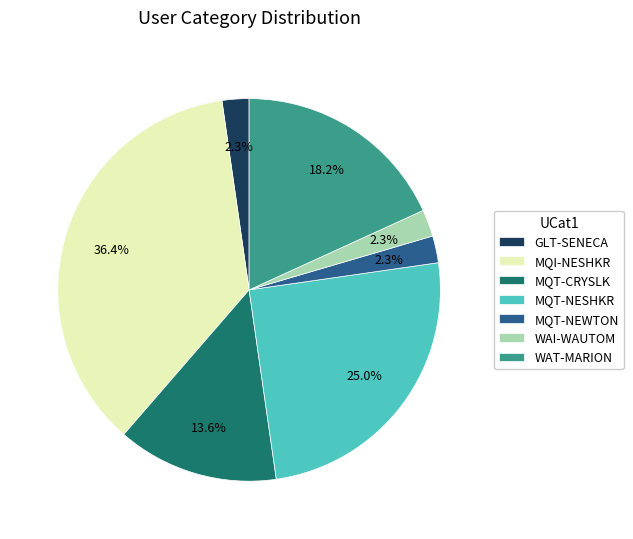

Which category has the biggest portion of the pie?

MQI-NESHKR